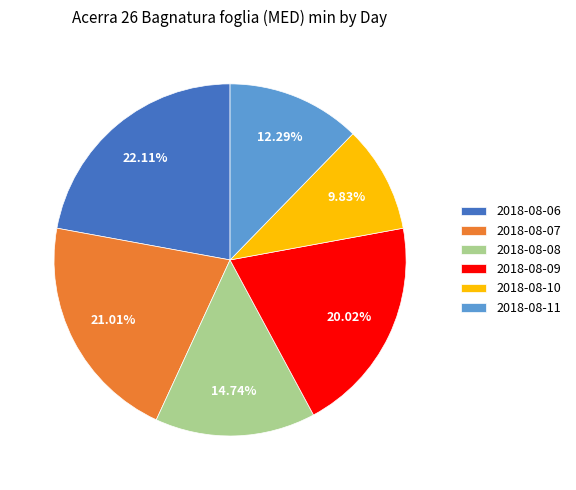

Rank the categories by value from lowest to highest.

2018-08-10, 2018-08-11, 2018-08-08, 2018-08-09, 2018-08-07, 2018-08-06